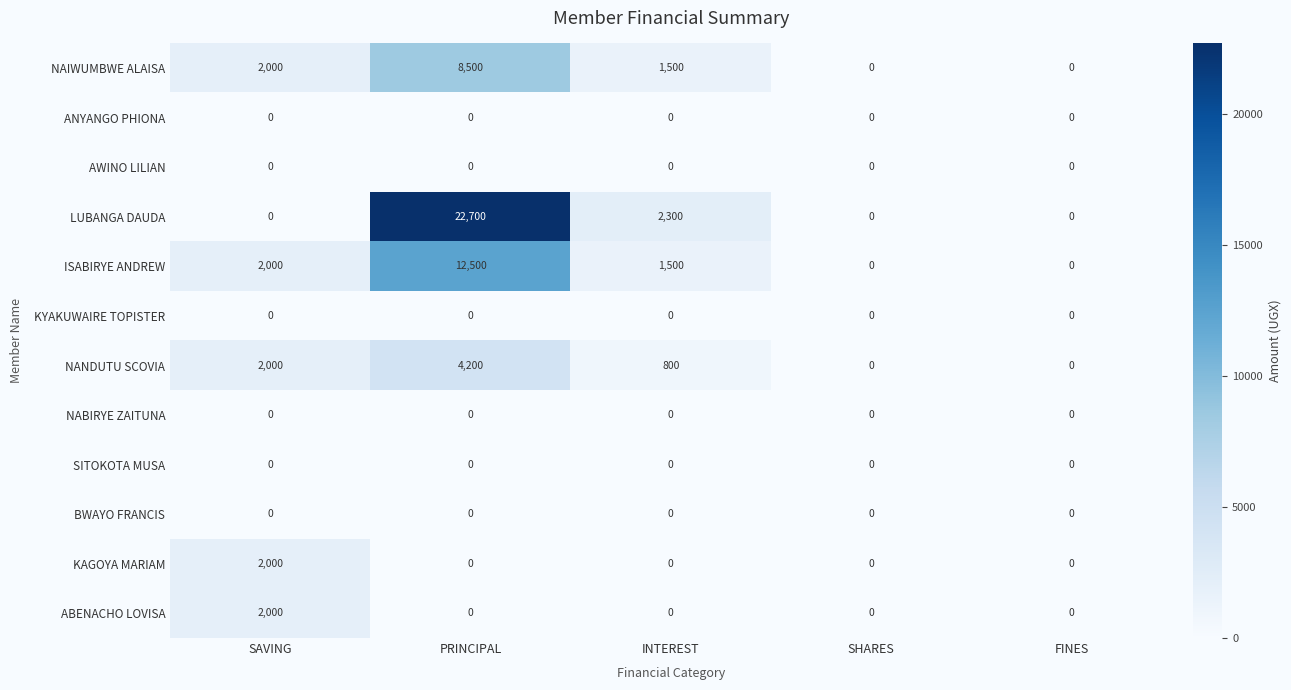

Which series has the largest total across all categories?

LUBANGA DAUDA